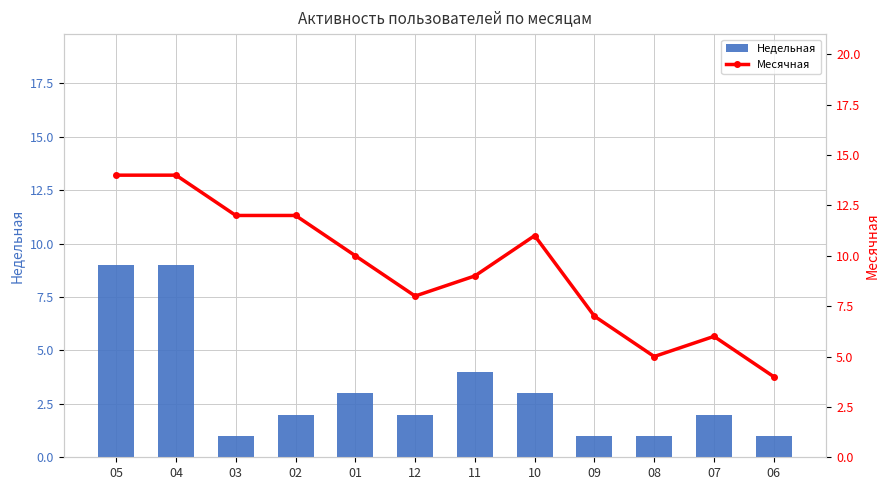

What is the spread (max minus min) of values at 05?

5